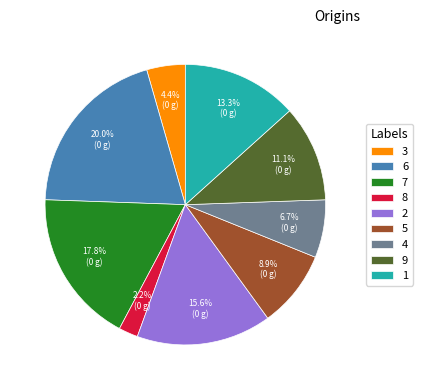

Is the sum of 9 and 1 greater than half?

No